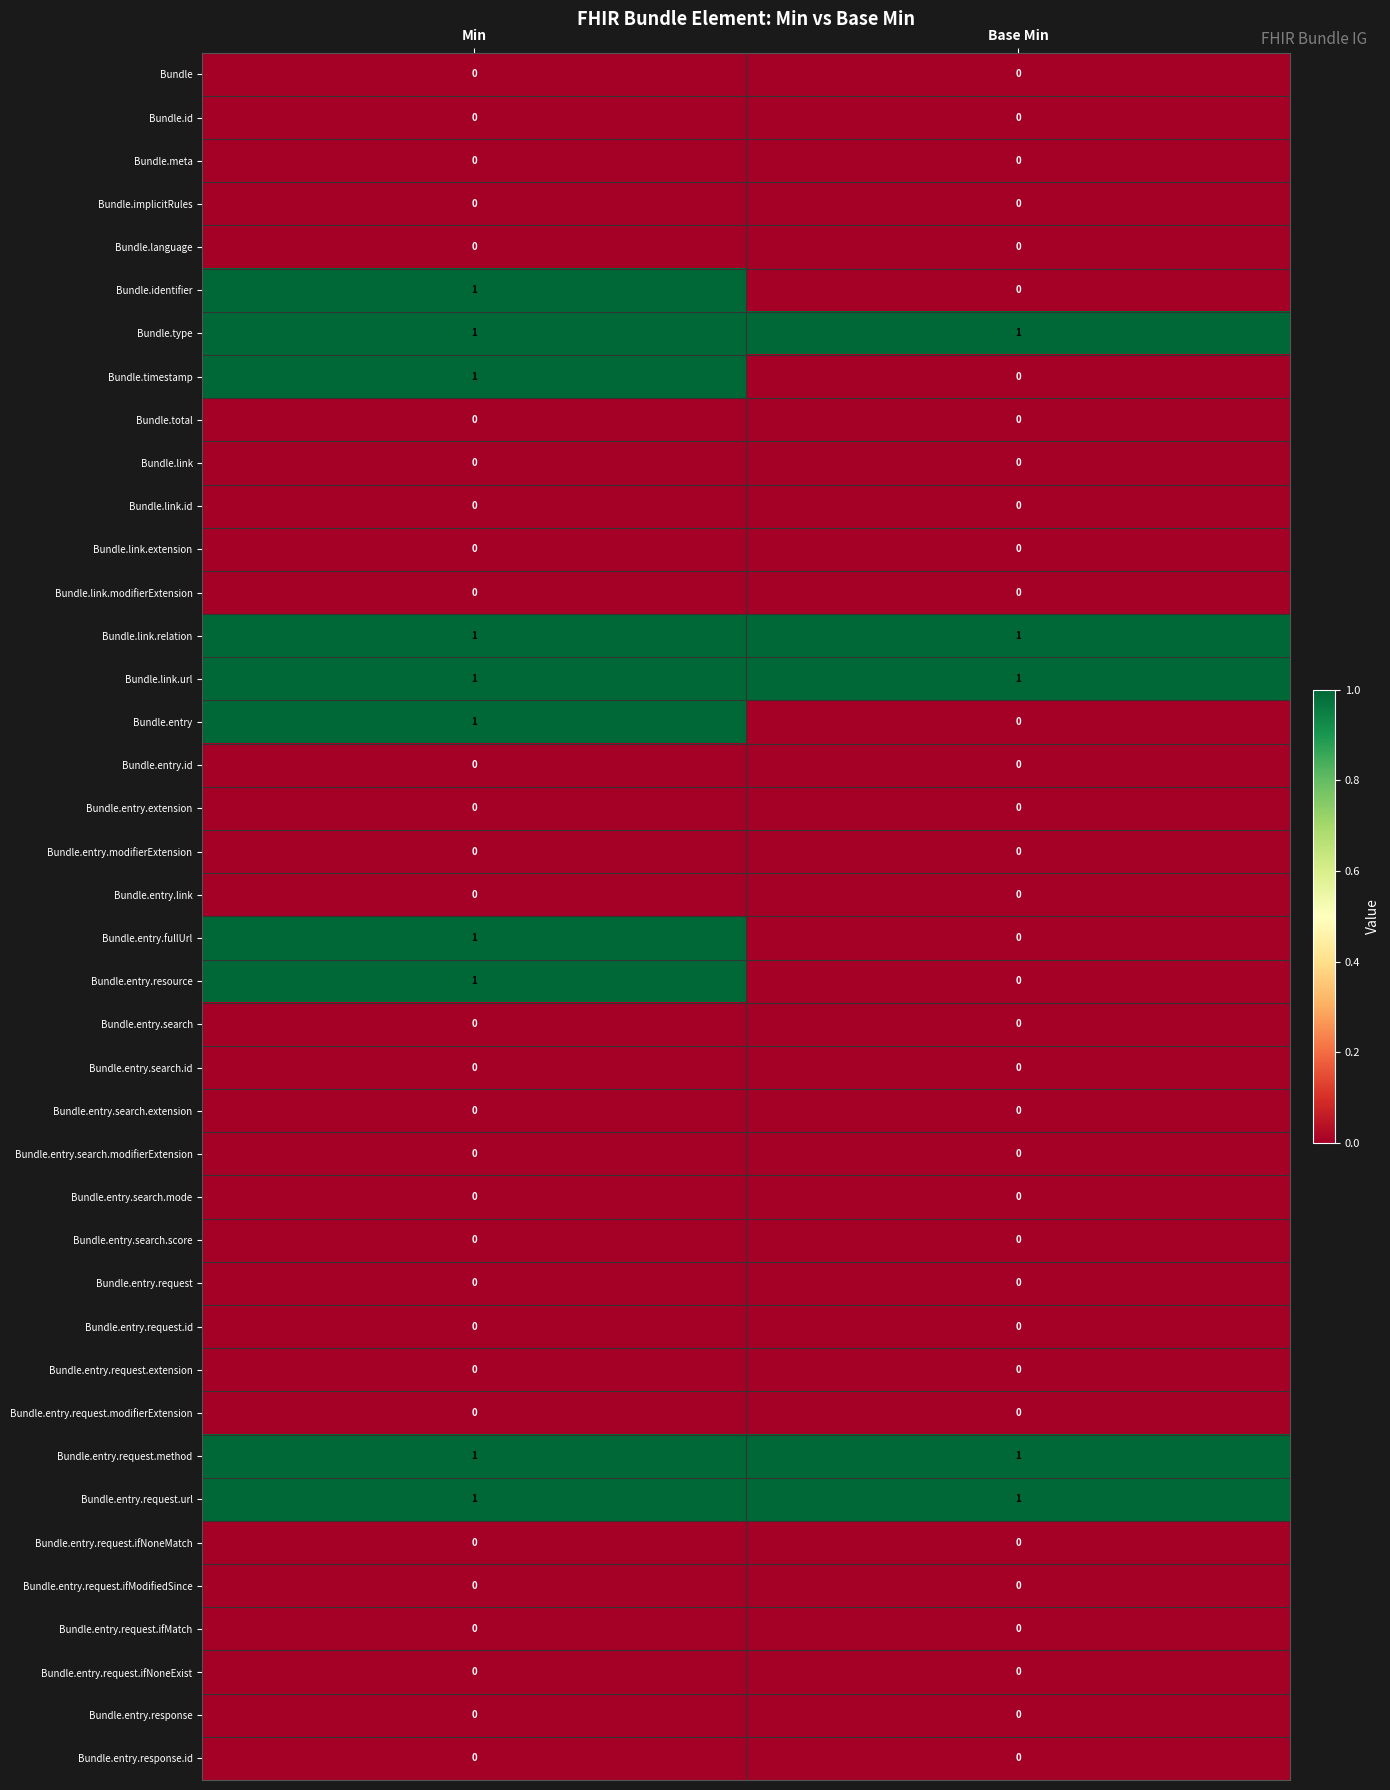

What is the total value across all series at Min?

10